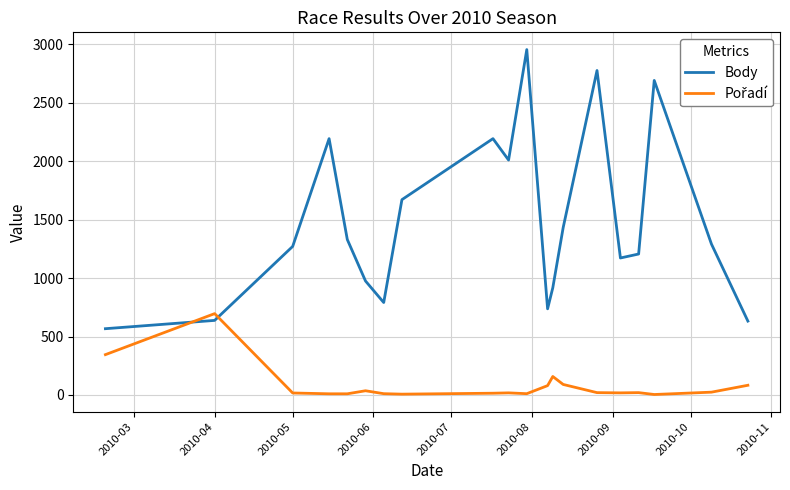

What is the greatest value displayed?

2955